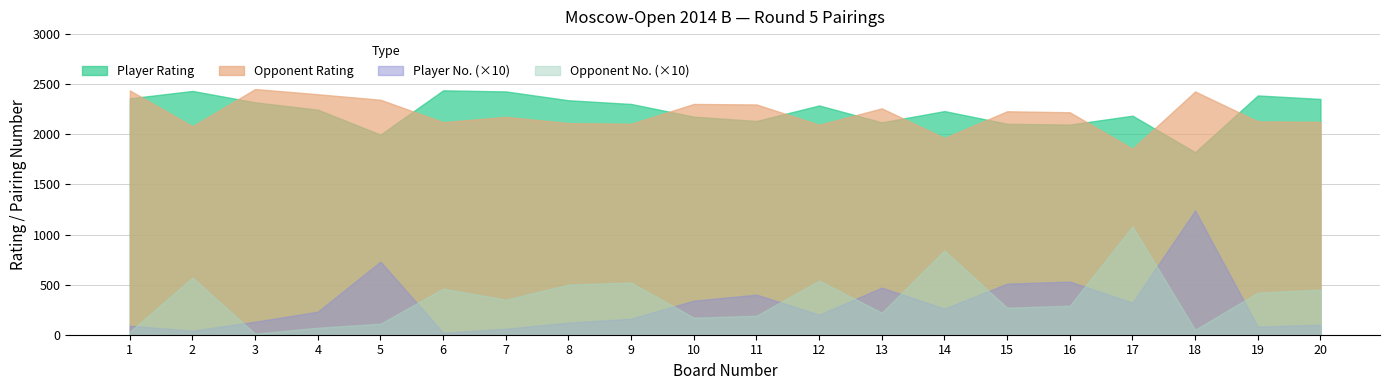

The value of Opponent_No at 3 is 2. True or false?

False